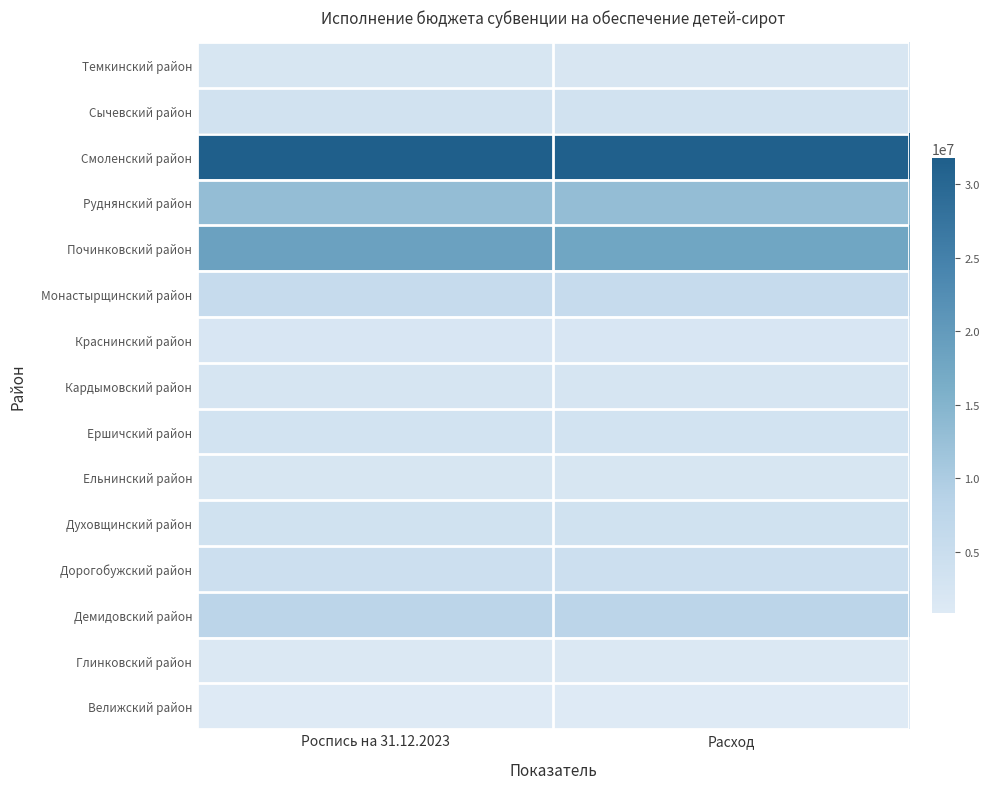

How many distinct data groups are displayed?

15